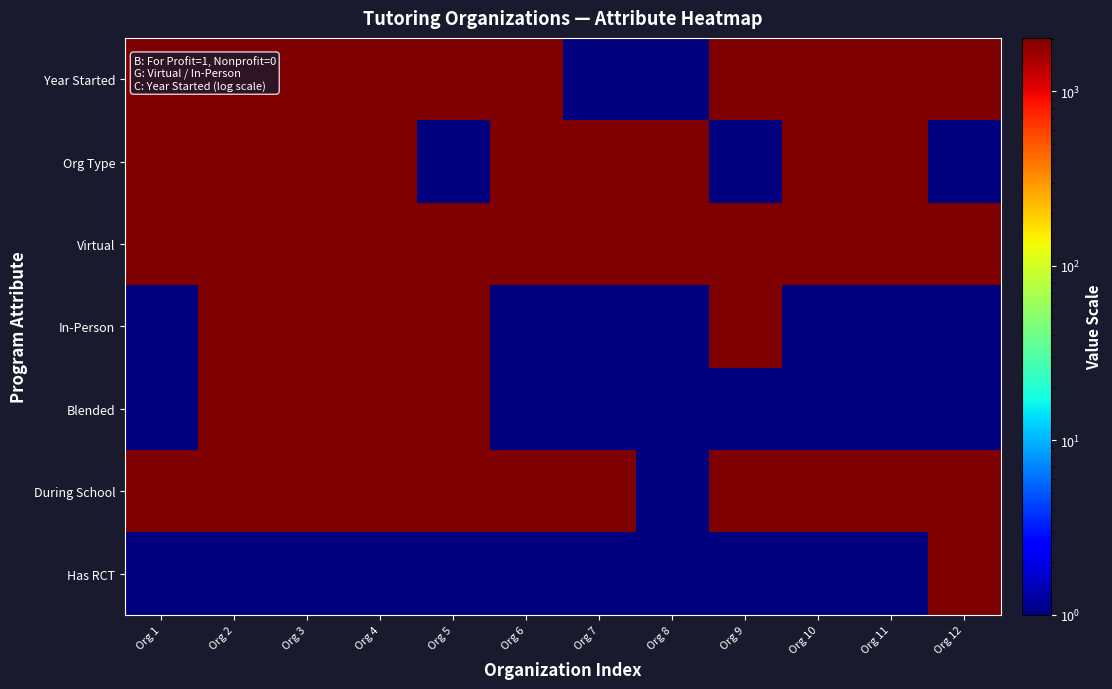

Reading right to left, transcribe all the data shown in this chart.

Year Started: Org 12=2018	Org 11=2015	Org 10=2020	Org 9=1989	Org 8=1	Org 7=1	Org 6=2022	Org 5=2016	Org 4=2013	Org 3=2020	Org 2=2015	Org 1=2023
Org Type: Org 12=1	Org 11=2023	Org 10=2023	Org 9=1	Org 8=2023	Org 7=2023	Org 6=2023	Org 5=1	Org 4=2023	Org 3=2023	Org 2=2023	Org 1=2023
Virtual: Org 12=2010	Org 11=2010	Org 10=2010	Org 9=2010	Org 8=2010	Org 7=2010	Org 6=2010	Org 5=2010	Org 4=2010	Org 3=2010	Org 2=2010	Org 1=2010
In-Person: Org 12=1	Org 11=1	Org 10=1	Org 9=1995	Org 8=1	Org 7=1	Org 6=1	Org 5=1995	Org 4=1995	Org 3=1995	Org 2=1995	Org 1=1
Blended: Org 12=1	Org 11=1	Org 10=1	Org 9=1	Org 8=1	Org 7=1	Org 6=1	Org 5=2000	Org 4=2000	Org 3=2000	Org 2=2000	Org 1=1
During School: Org 12=2005	Org 11=2005	Org 10=2005	Org 9=2005	Org 8=1	Org 7=2005	Org 6=2005	Org 5=2005	Org 4=2005	Org 3=2005	Org 2=2005	Org 1=2005
Has RCT: Org 12=2023	Org 11=1	Org 10=1	Org 9=1	Org 8=1	Org 7=1	Org 6=1	Org 5=1	Org 4=1	Org 3=1	Org 2=1	Org 1=1